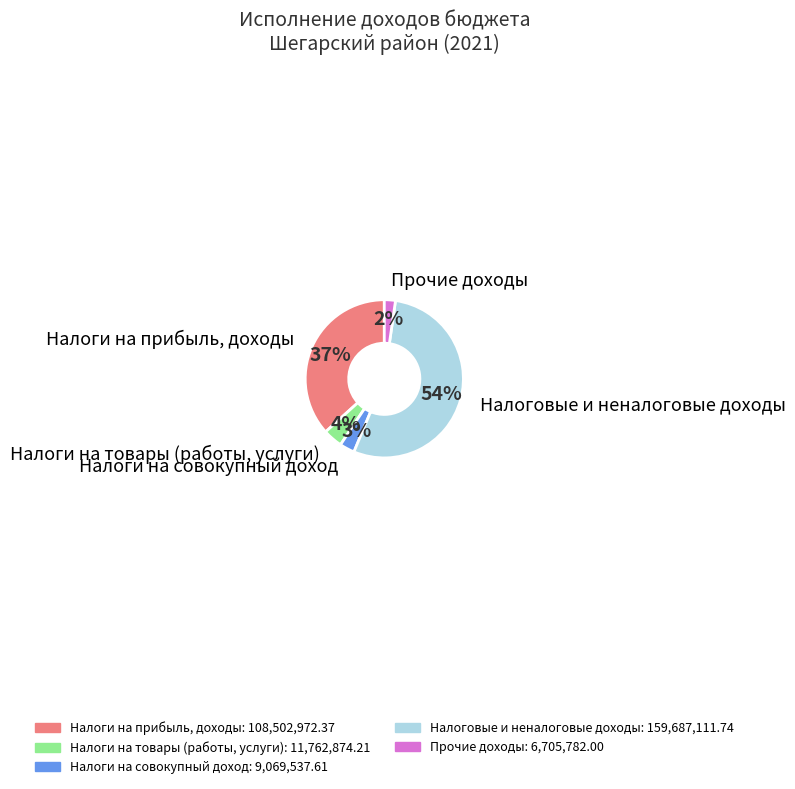

Combined, do Налоговые и неналоговые доходы and Налоги на товары (работы, услуги) account for over 50%?

Yes